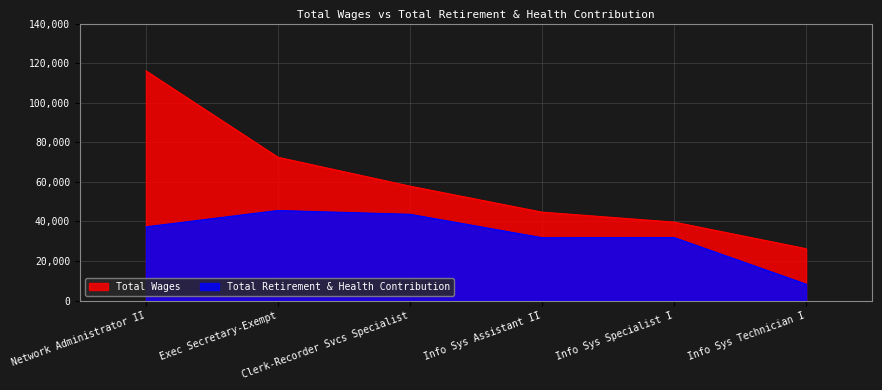

What position from the right is Clerk-Recorder Svcs Specialist?

4